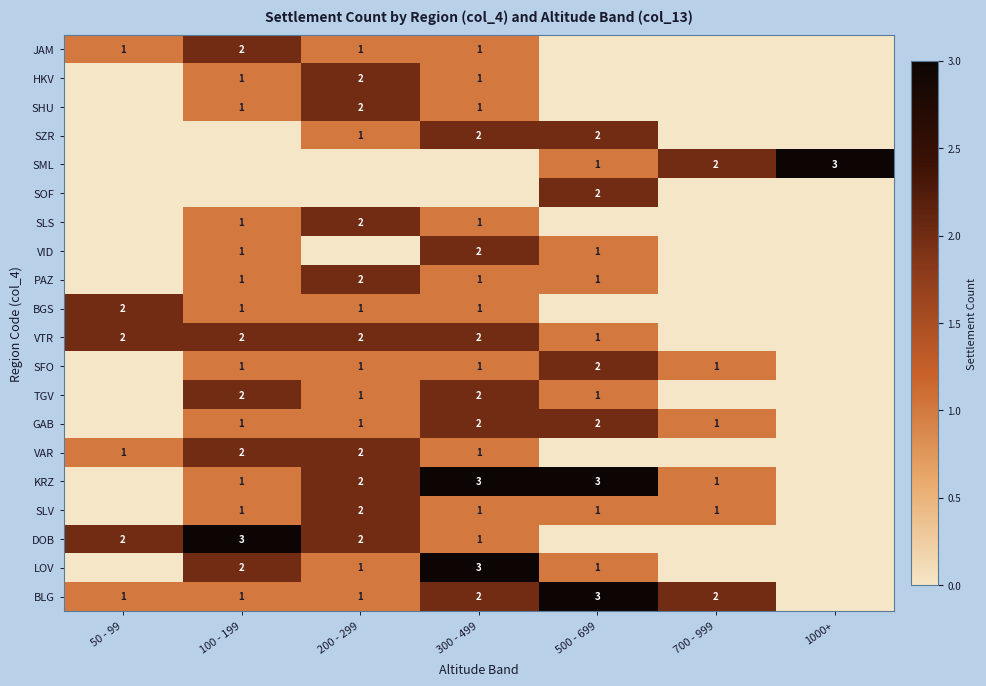

What is the difference between the highest and lowest values at 50 - 99?

2